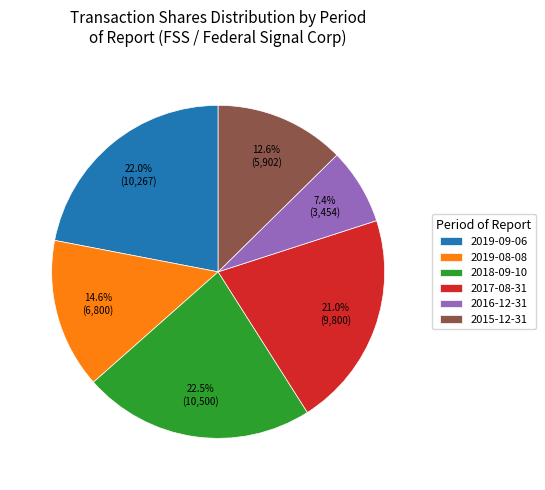

Combined, do 2019-09-06 and 2016-12-31 account for over 50%?

No